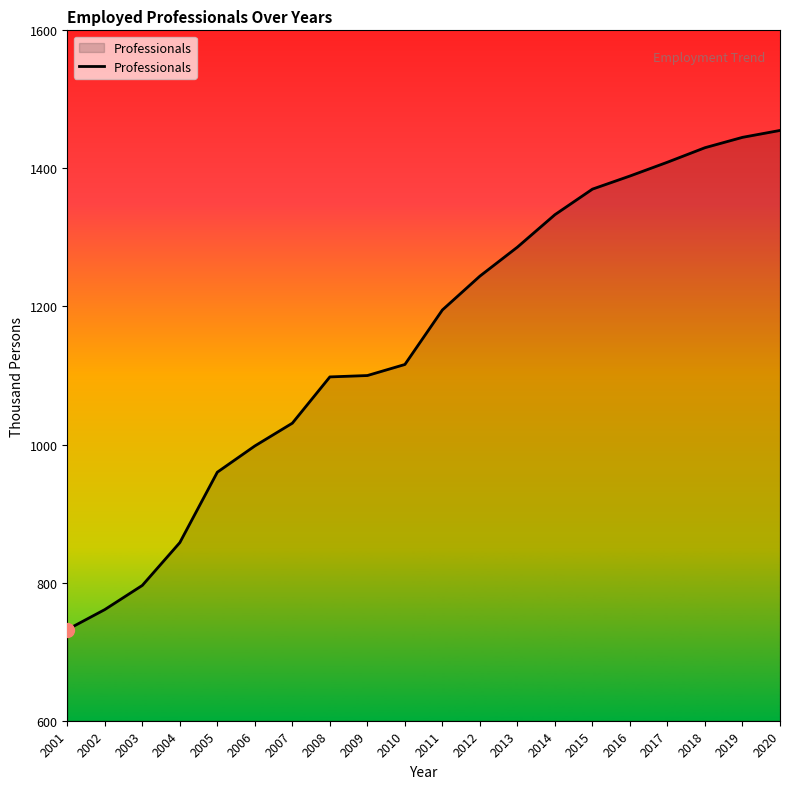

Approximately how many times larger is the value at 2013 compared to 2011?

1.1